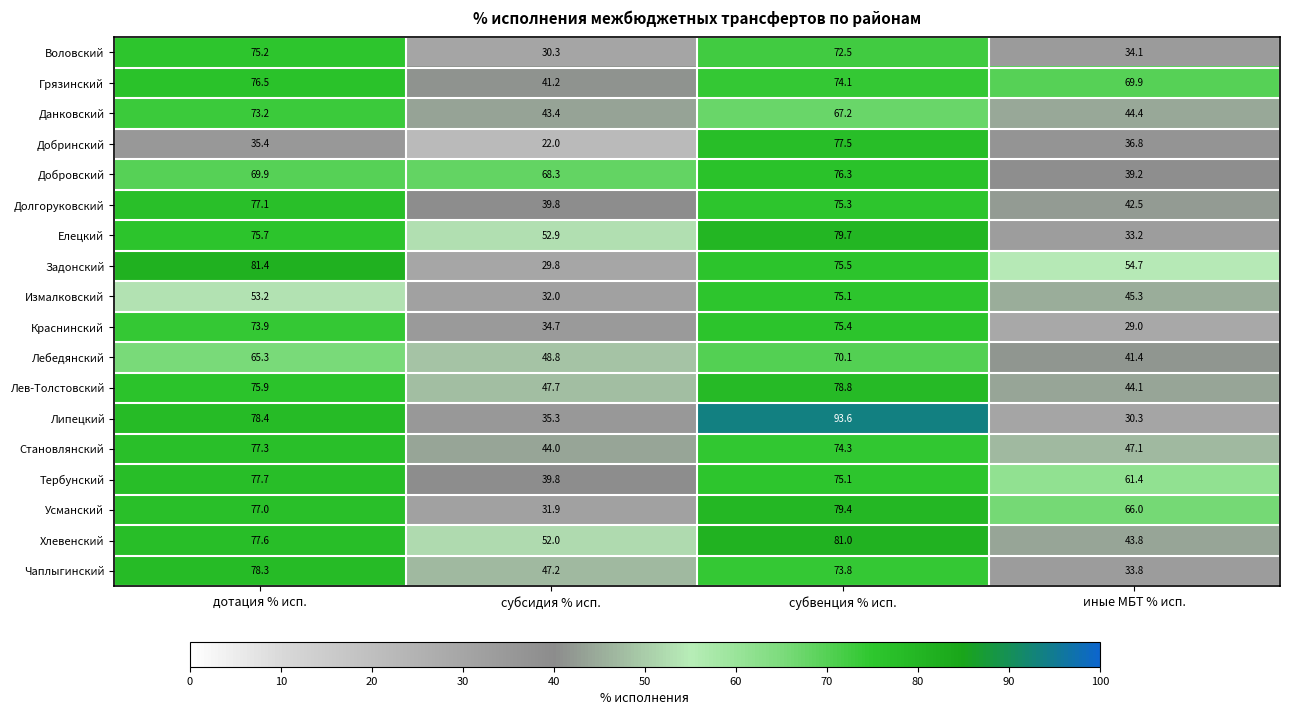

Which series has the largest range (max minus min)?

Липецкий